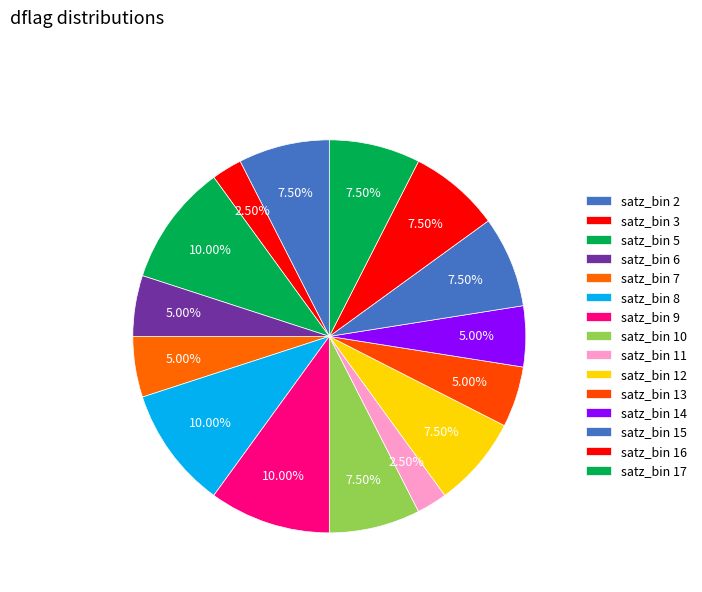

Is there a majority slice in this chart?

No